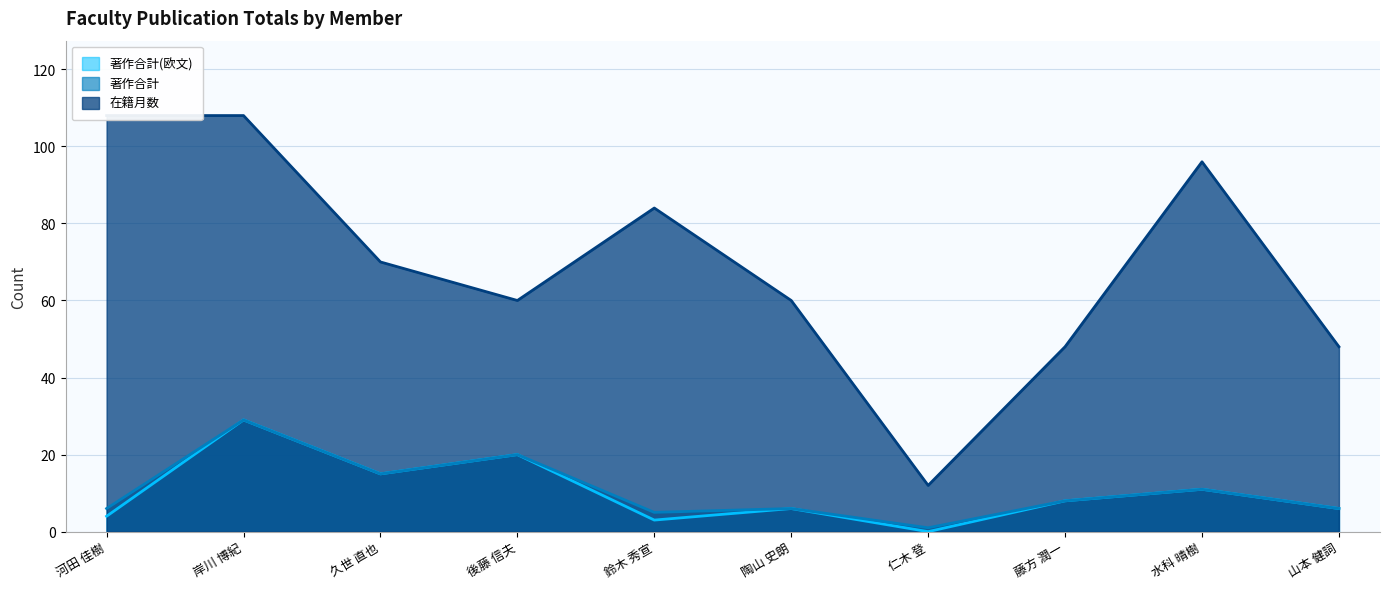

What is the spread (max minus min) of values at 山本 健詞?

42